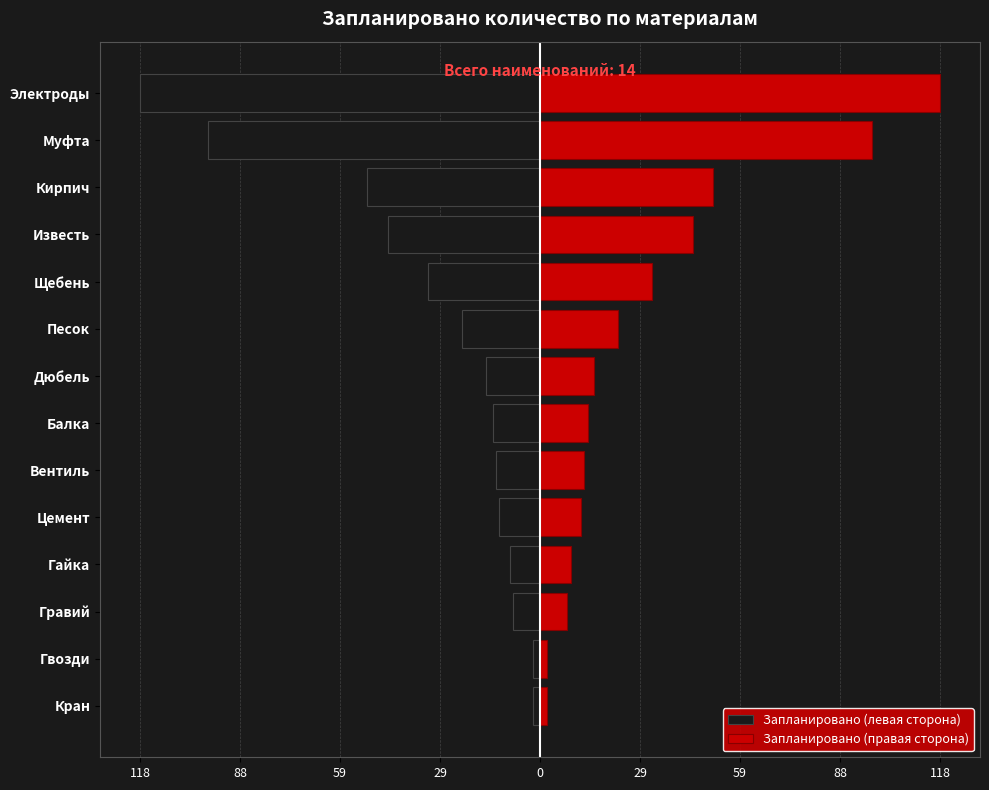

Read the Запланировано (правая сторона) value at Гайка, to the nearest 10.

10